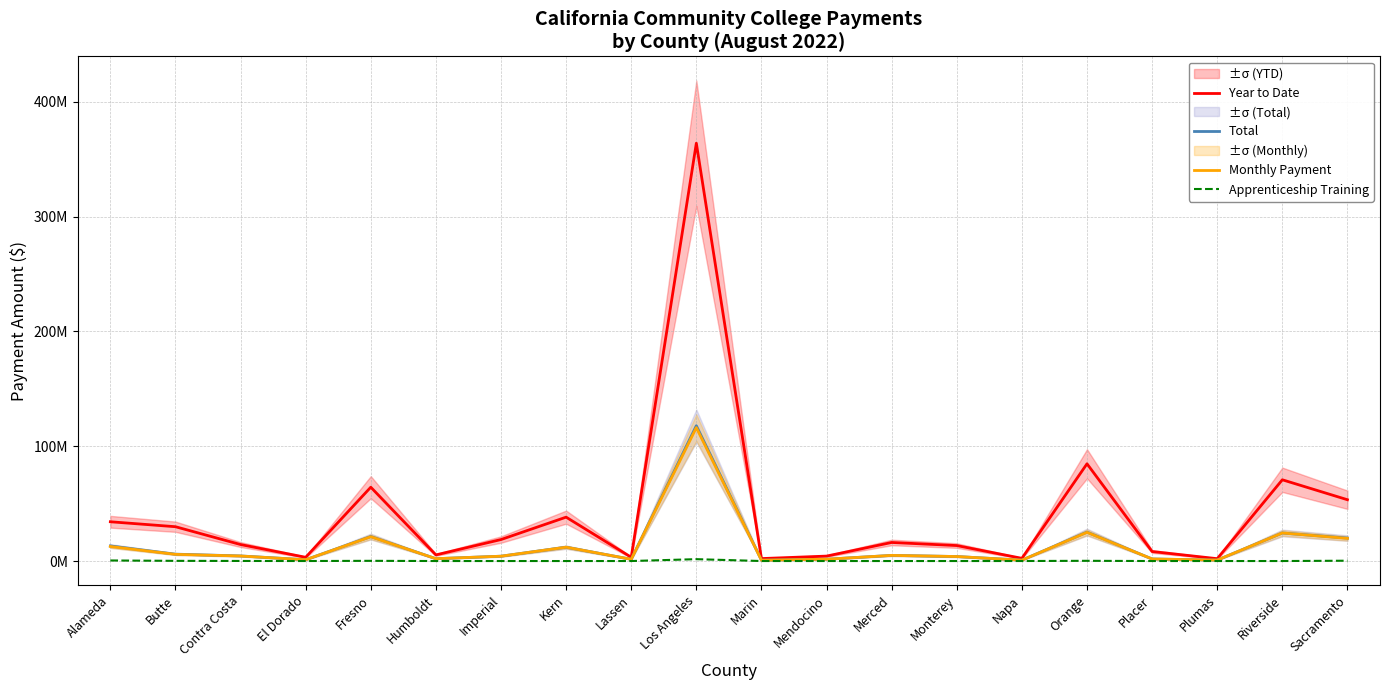

Reading right to left, what are all the values shown in this chart?

Year to Date: Sacramento=53.4	Riverside=70.8	Plumas=2.0	Placer=8.3	Orange=84.7	Napa=2.4	Monterey=13.5	Merced=16.2	Mendocino=4.3	Marin=2.1	Los Angeles=363.9	Lassen=3.3	Kern=38.2	Imperial=18.7	Humboldt=5.3	Fresno=64.3	El Dorado=3.3	Contra Costa=14.4	Butte=29.9	Alameda=34.2
Total: Sacramento=20.0	Riverside=24.4	Plumas=0.8	Placer=1.8	Orange=25.2	Napa=0.8	Monterey=3.9	Merced=4.9	Mendocino=1.6	Marin=0.7	Los Angeles=117.8	Lassen=1.5	Kern=12.1	Imperial=4.2	Humboldt=2.0	Fresno=21.3	El Dorado=1.1	Contra Costa=4.4	Butte=6.0	Alameda=13.1
Monthly Payment: Sacramento=19.7	Riverside=24.4	Plumas=0.8	Placer=1.8	Orange=25.0	Napa=0.8	Monterey=3.9	Merced=4.9	Mendocino=1.6	Marin=0.7	Los Angeles=116.2	Lassen=1.5	Kern=12.1	Imperial=4.2	Humboldt=2.0	Fresno=21.1	El Dorado=1.1	Contra Costa=4.4	Butte=5.8	Alameda=12.7
Apprenticeship Training: Sacramento=0.3	Riverside=0.0	Plumas=0.0	Placer=0.0	Orange=0.2	Napa=0.0	Monterey=0.0	Merced=0.0	Mendocino=0.0	Marin=0.0	Los Angeles=1.6	Lassen=0.0	Kern=0.0	Imperial=0.0	Humboldt=0.0	Fresno=0.2	El Dorado=0.0	Contra Costa=0.1	Butte=0.2	Alameda=0.5